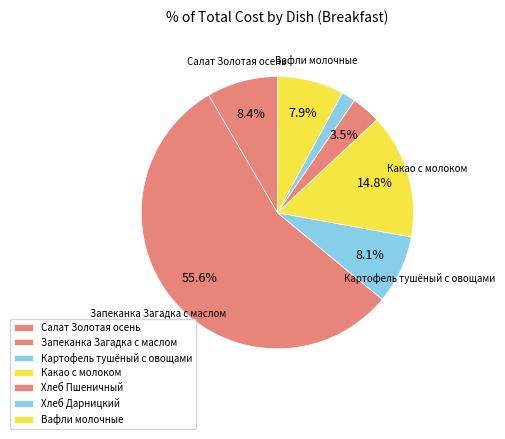

Is there any slice that represents more than half of the pie?

Yes